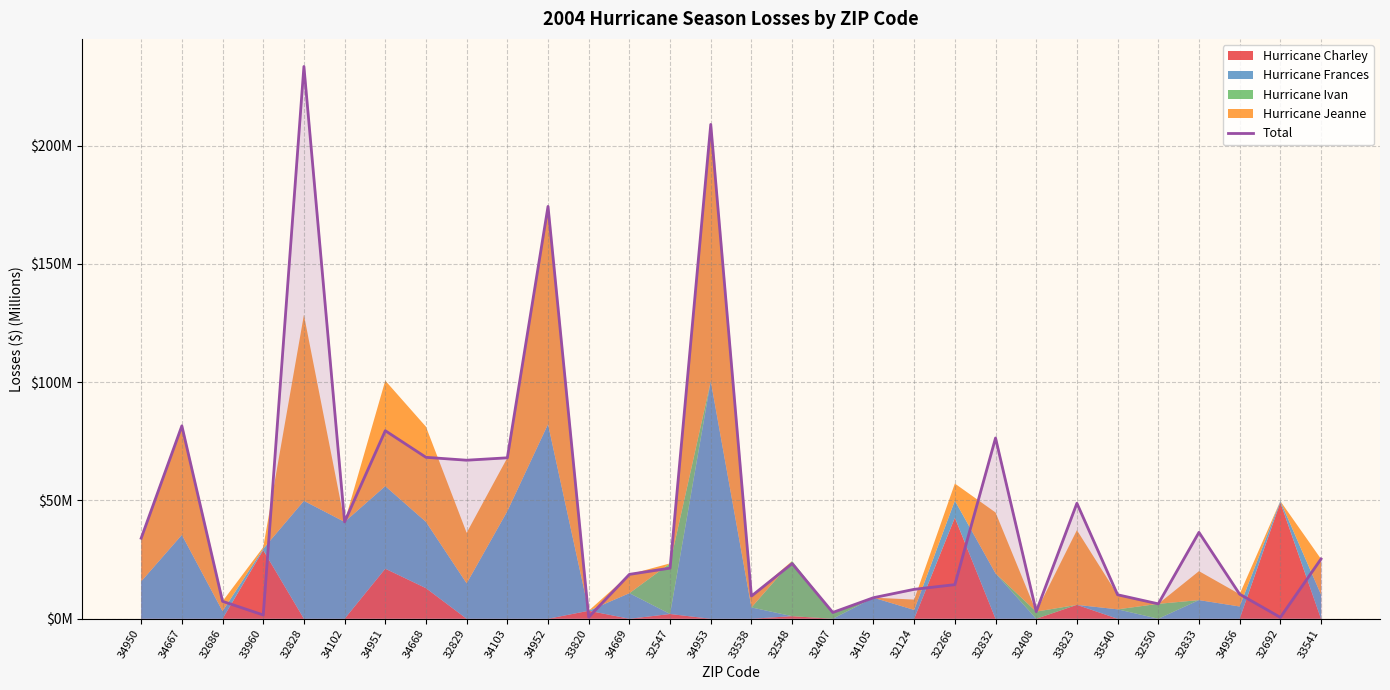

What is the value of the 1st point from the left?

34.1